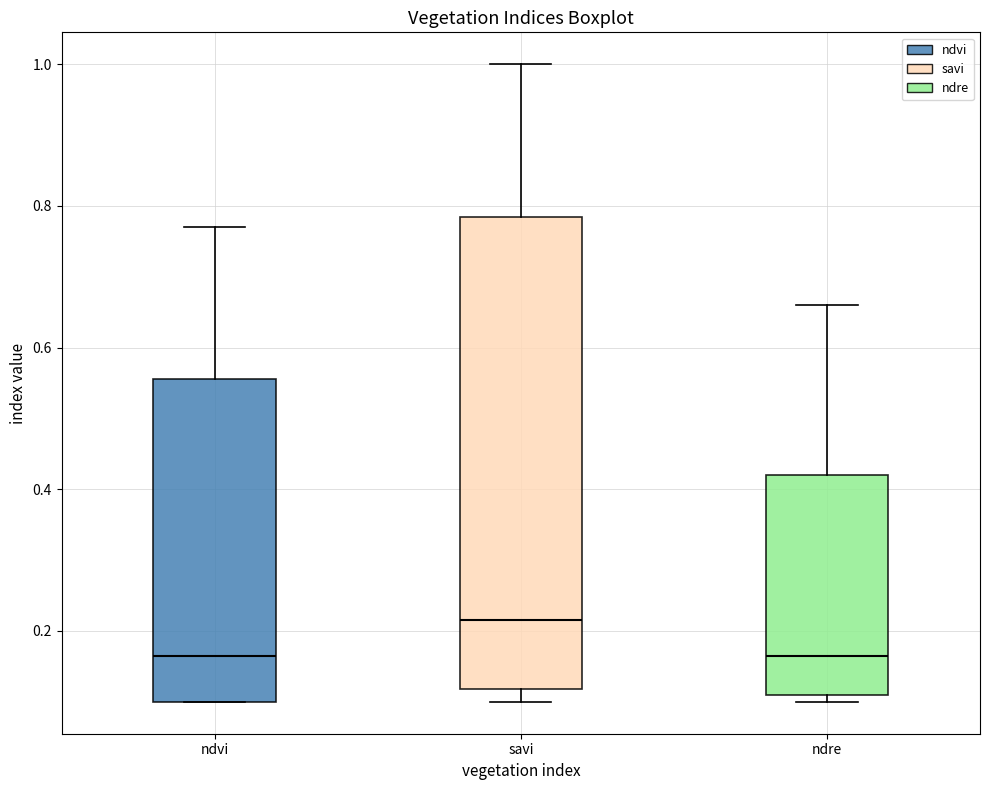

Where is the upper edge of the box for ndre on the y-axis? The values are not printed on the chart, so give them approximately, as read against the axis.

0.42